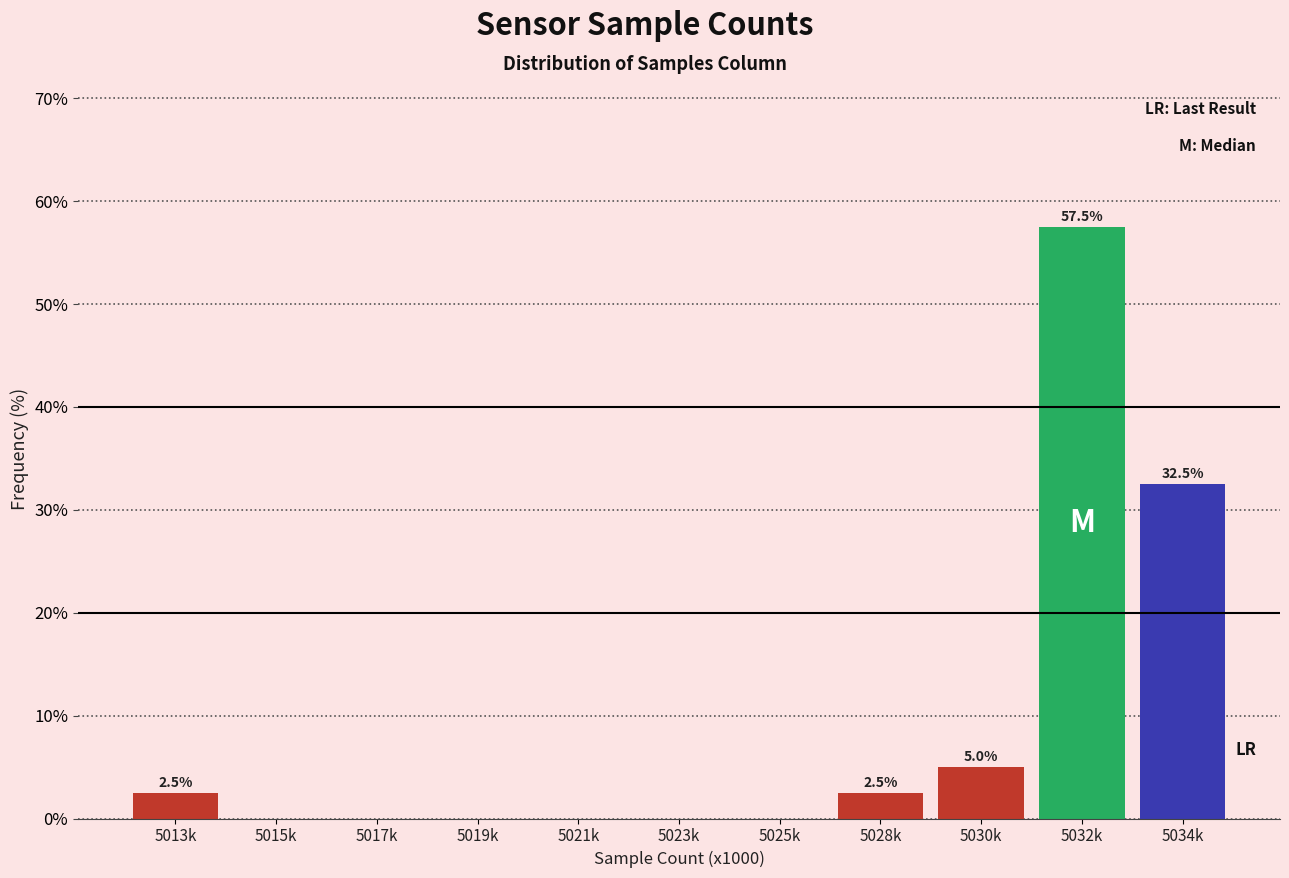

Reading left to right, what are all the values shown in this chart?

5013k=2.5	5015k=0.0	5017k=0.0	5019k=0.0	5021k=0.0	5023k=0.0	5025k=0.0	5028k=2.5	5030k=5.0	5032k=57.5	5034k=32.5